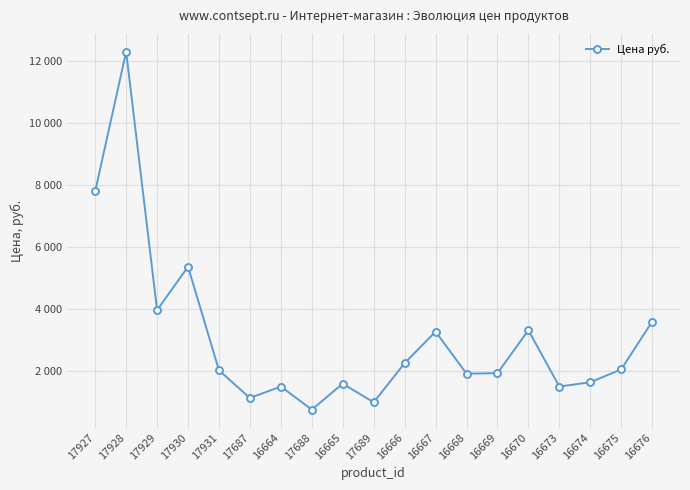

Does the chart display data point markers on the line(s)?

Yes